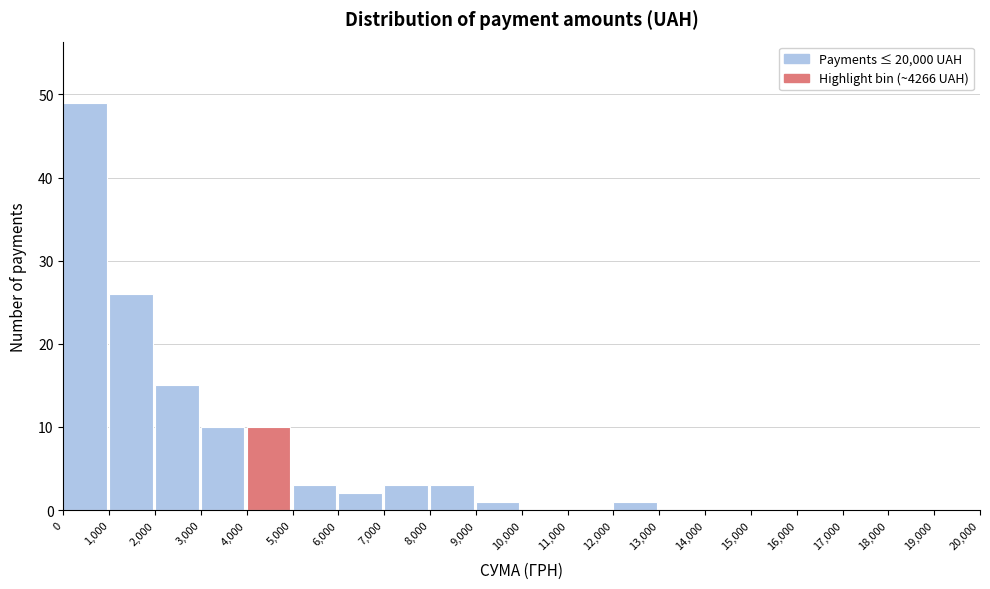

How tall is the bar that spans 8,000 to 9,000 on the x-axis? The values are not printed on the chart, so give them approximately, as read against the axis.

3